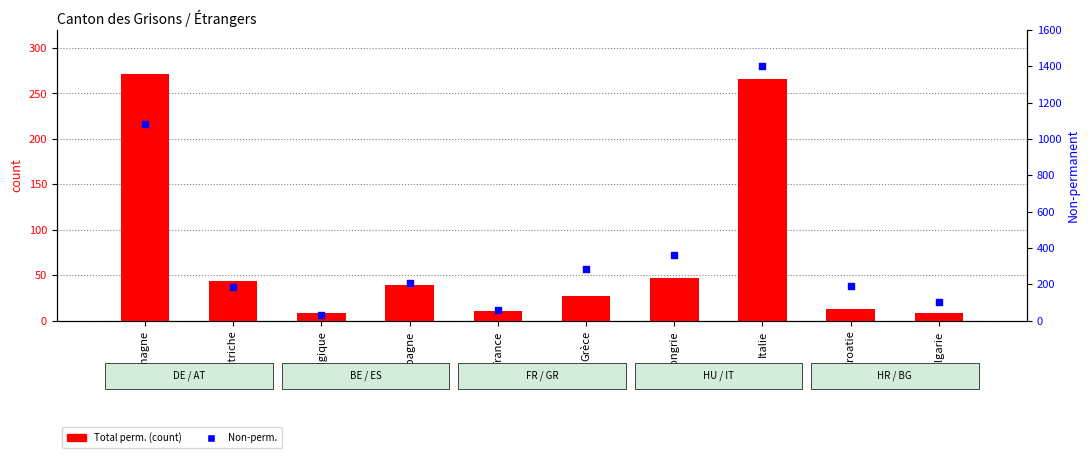

At how many categories does at least one series exceed 612?

2